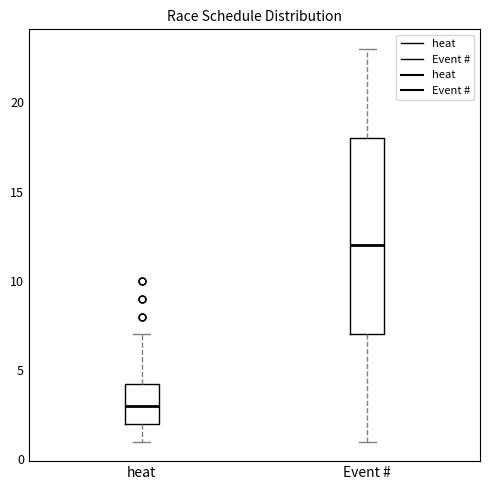

Which box has the lowest median line?

heat